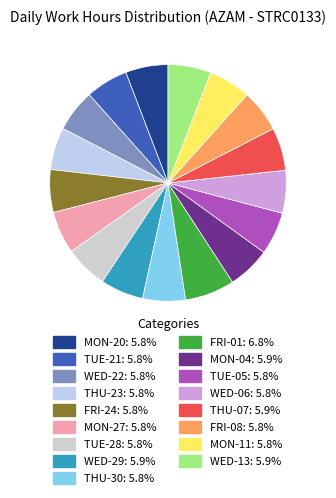

To the nearest percent, what is the average slice percentage?

6%